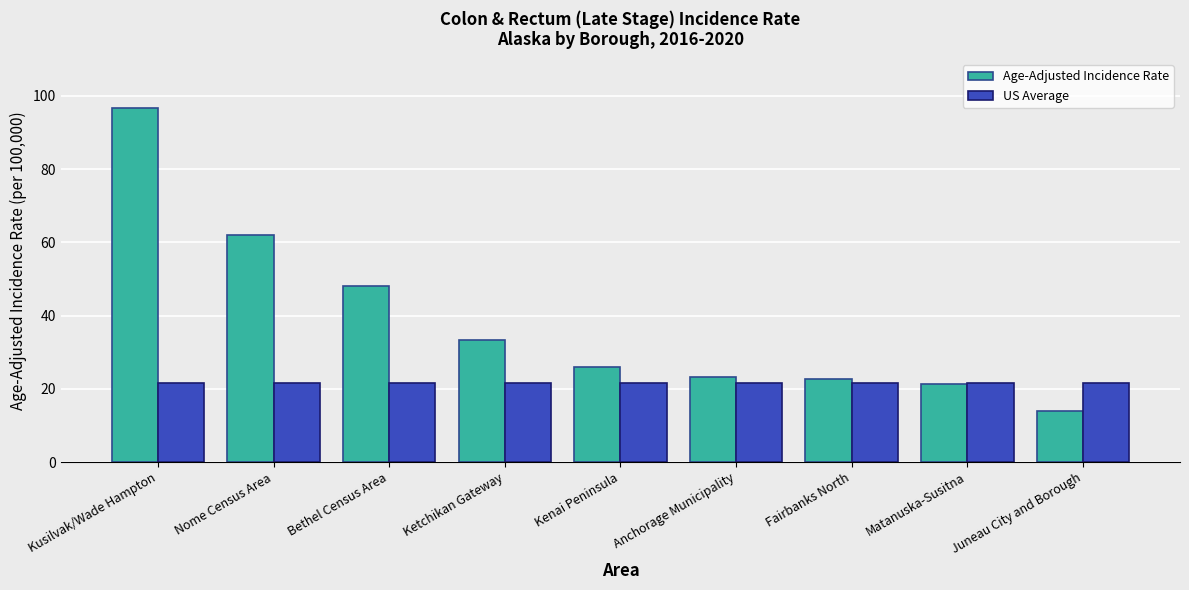

What is the sum of all Age-Adjusted Incidence Rate values?

347.8